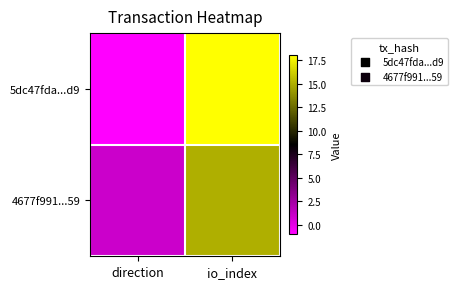

Reading right to left, transcribe all the data shown in this chart.

5dc47fda...d9: io_index=18	direction=-1
4677f991...59: io_index=15	direction=1